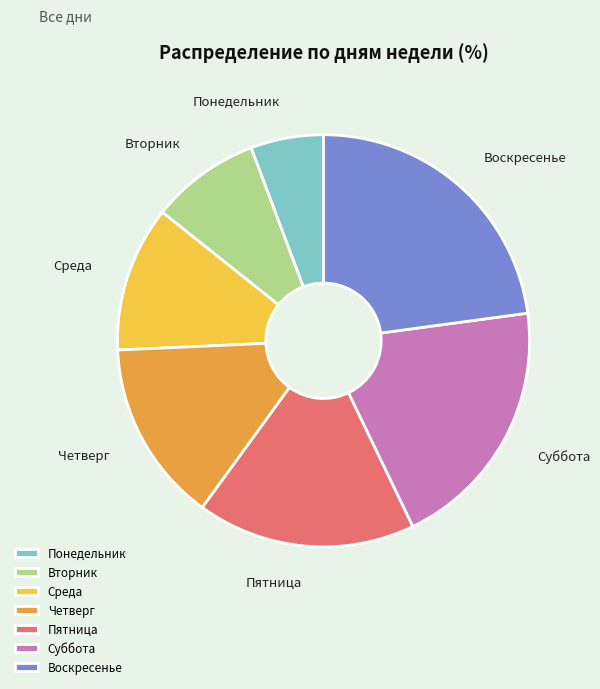

Which slice is the largest?

Воскресенье